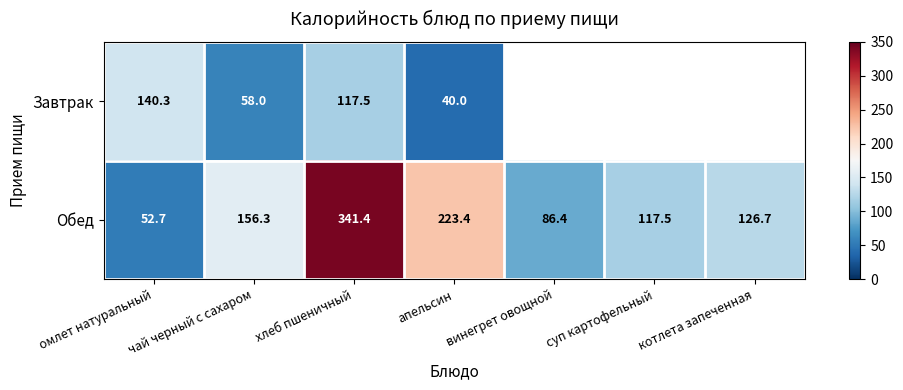

What is the greatest value displayed?

341.4